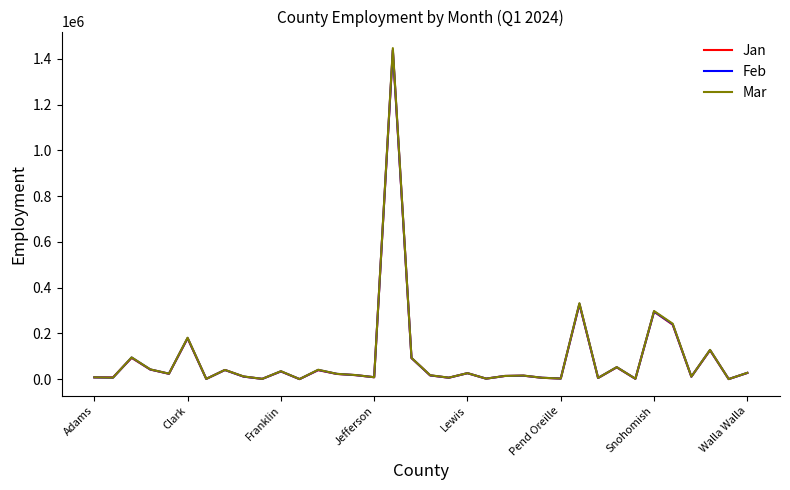

Is this an area chart (filled region under the line)?

No